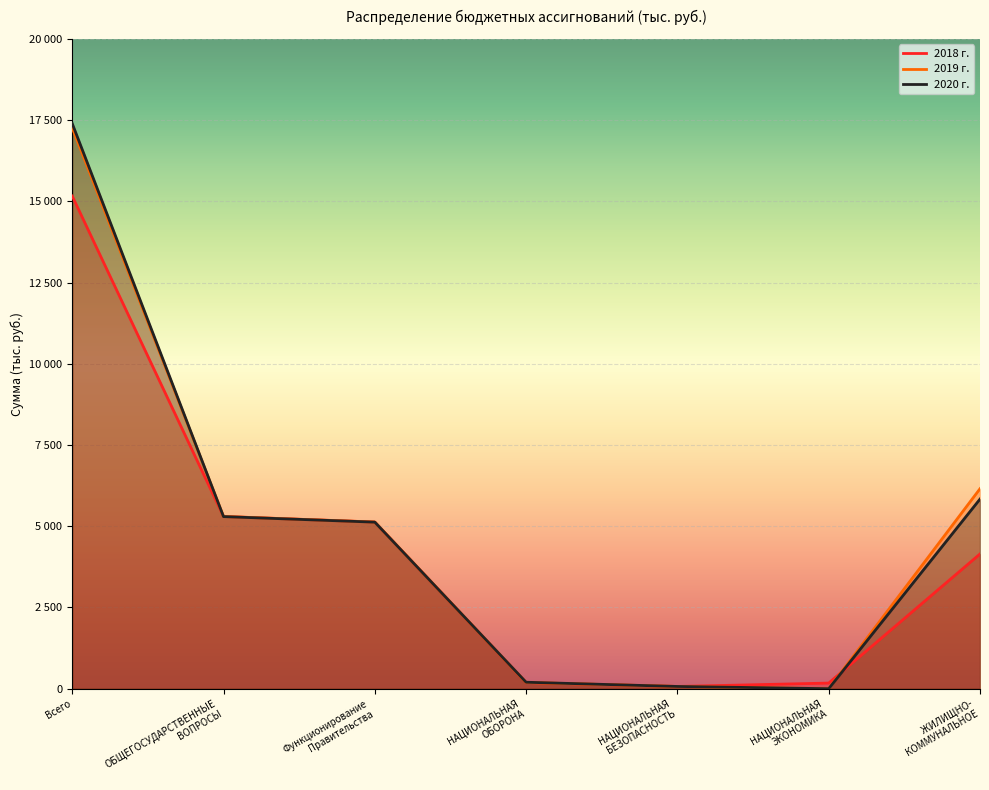

Reading right to left, extract all data points from this chart.

2018 г.: ЖИЛИЩНО-
КОММУНАЛЬНОЕ=4146.8	НАЦИОНАЛЬНАЯ
ЭКОНОМИКА=172.8	НАЦИОНАЛЬНАЯ
БЕЗОПАСНОСТЬ=68.8	НАЦИОНАЛЬНАЯ
ОБОРОНА=189.5	Функционирование
Правительства=5129.6	ОБЩЕГОСУДАРСТВЕННЫЕ
ВОПРОСЫ=5300.5	Всего=15162.7
2019 г.: ЖИЛИЩНО-
КОММУНАЛЬНОЕ=6154.2	НАЦИОНАЛЬНАЯ
ЭКОНОМИКА=0.0	НАЦИОНАЛЬНАЯ
БЕЗОПАСНОСТЬ=68.8	НАЦИОНАЛЬНАЯ
ОБОРОНА=191.6	Функционирование
Правительства=5129.6	ОБЩЕГОСУДАРСТВЕННЫЕ
ВОПРОСЫ=5300.5	Всего=17263.4
2020 г.: ЖИЛИЩНО-
КОММУНАЛЬНОЕ=5835.7	НАЦИОНАЛЬНАЯ
ЭКОНОМИКА=0.0	НАЦИОНАЛЬНАЯ
БЕЗОПАСНОСТЬ=68.8	НАЦИОНАЛЬНАЯ
ОБОРОНА=198.5	Функционирование
Правительства=5125.6	ОБЩЕГОСУДАРСТВЕННЫЕ
ВОПРОСЫ=5296.5	Всего=17395.1